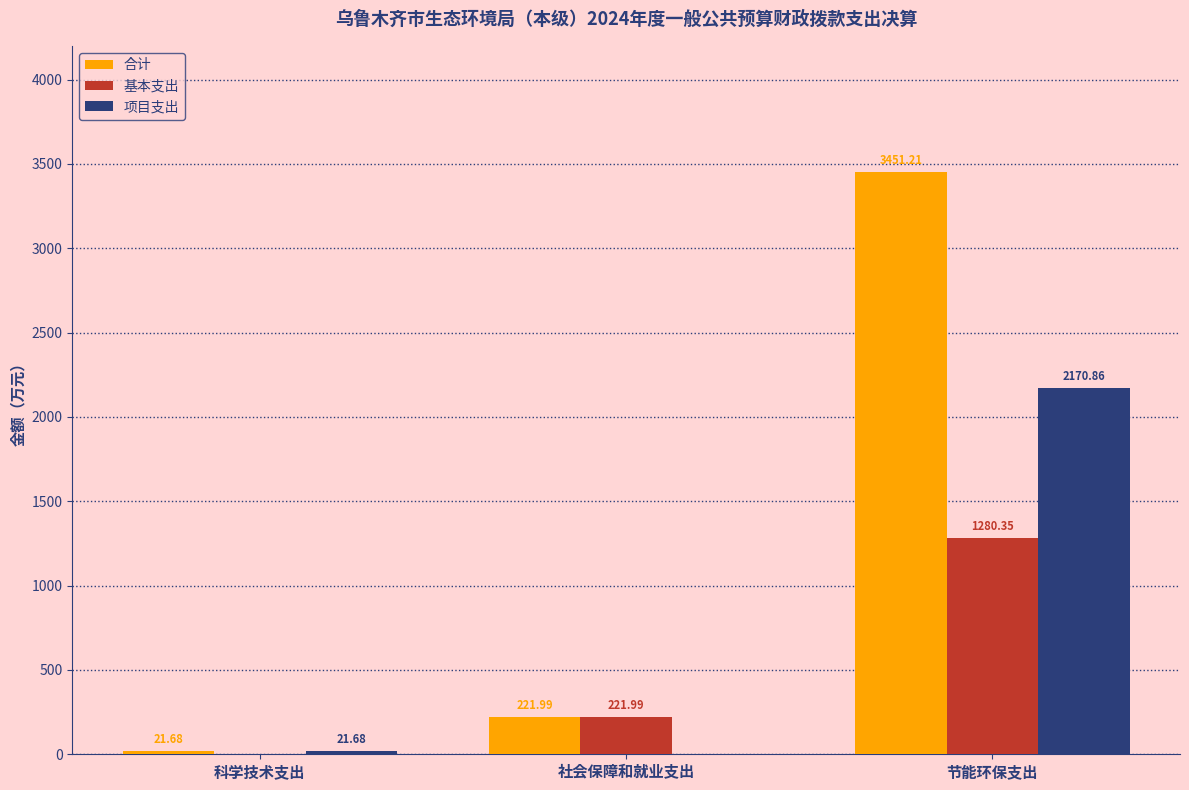

At which label does 项目支出 reach its peak?

节能环保支出